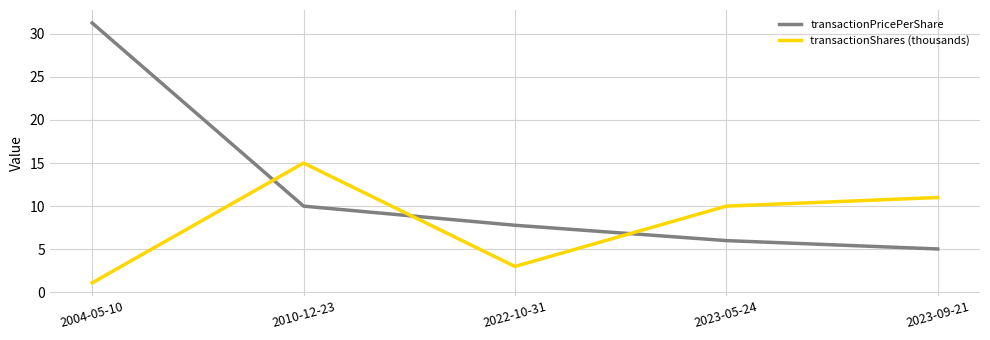

What is the total value across all series at 2004-05-10?

32.4